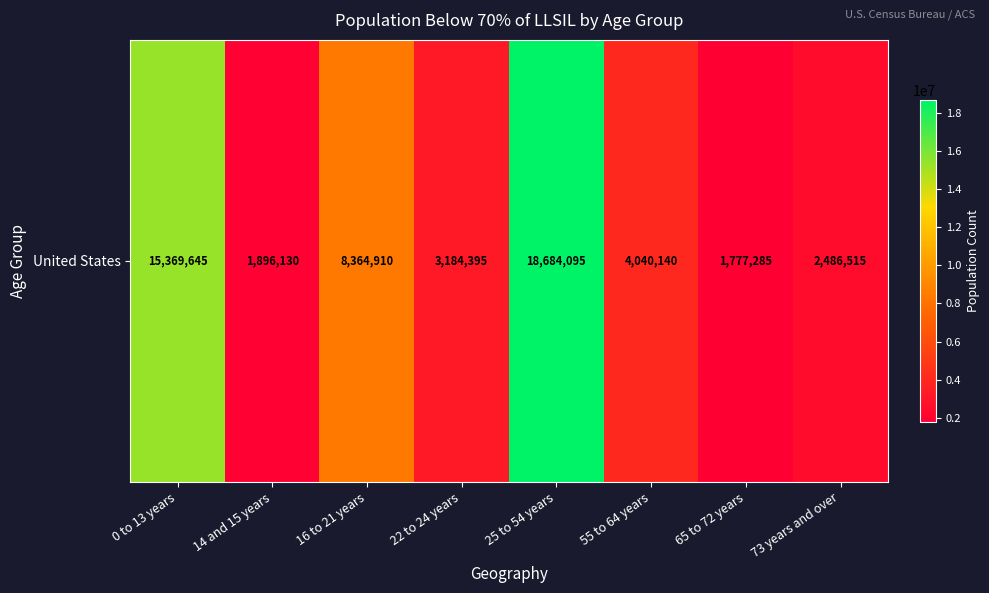

Which category has the highest value across all series?

25 to 54 years